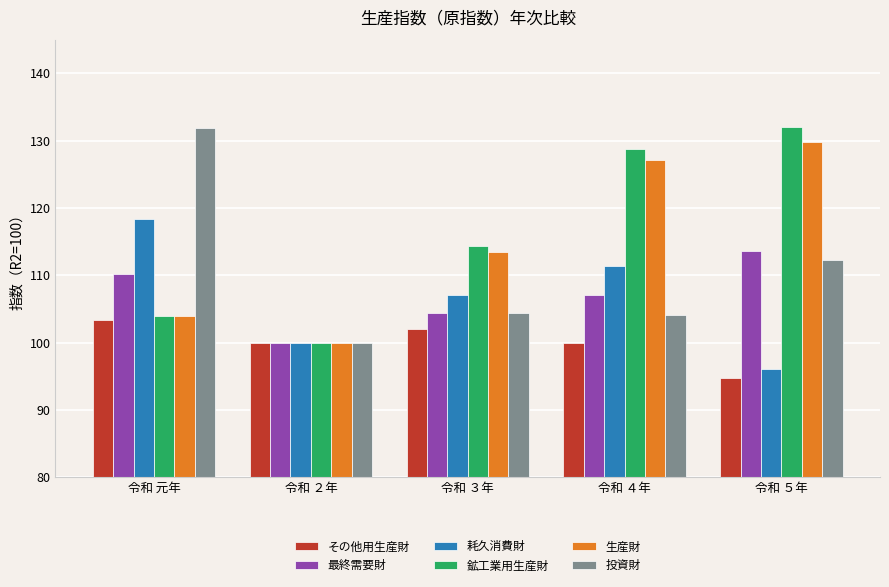

Reading left to right, what are all the values shown in this chart?

その他用生産財: 令和 元年=103.3	令和 ２年=100.0	令和 ３年=102.0	令和 ４年=100.0	令和 ５年=94.7
最終需要財: 令和 元年=110.2	令和 ２年=100.0	令和 ３年=104.4	令和 ４年=107.0	令和 ５年=113.6
耗久消費財: 令和 元年=118.4	令和 ２年=100.0	令和 ３年=107.1	令和 ４年=111.3	令和 ５年=96.1
鉱工業用生産財: 令和 元年=104.0	令和 ２年=100.0	令和 ３年=114.3	令和 ４年=128.8	令和 ５年=132.0
生産財: 令和 元年=103.9	令和 ２年=100.0	令和 ３年=113.5	令和 ４年=127.1	令和 ５年=129.8
投資財: 令和 元年=131.8	令和 ２年=100.0	令和 ３年=104.4	令和 ４年=104.1	令和 ５年=112.3